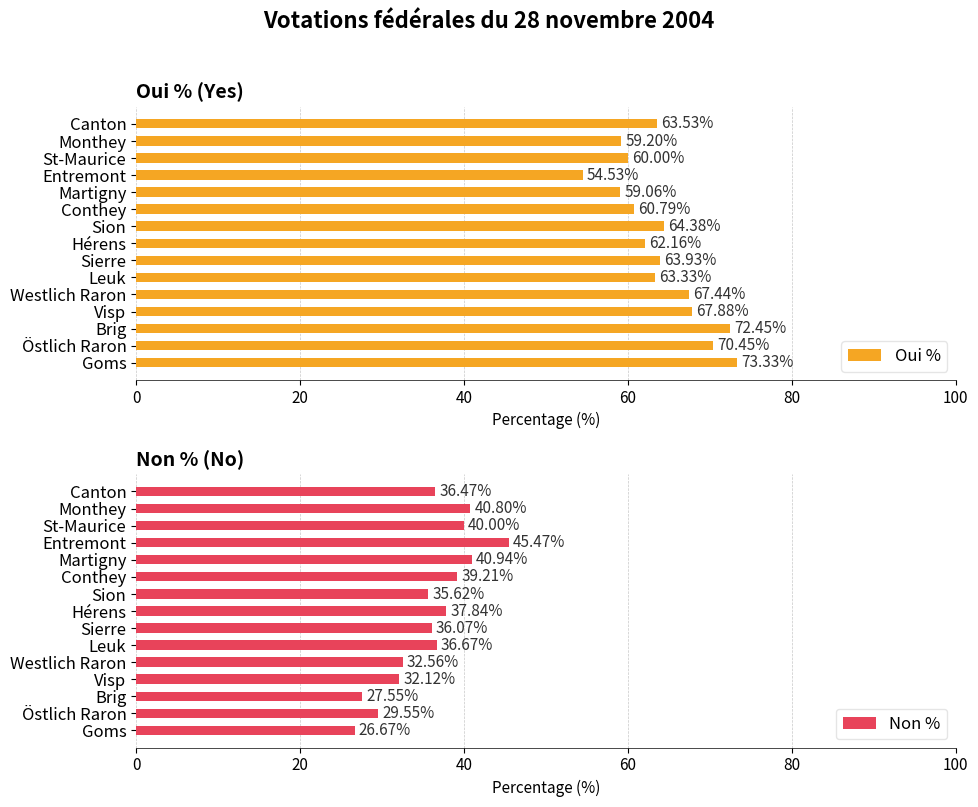

At which label is Non % closest to 36?

Sierre